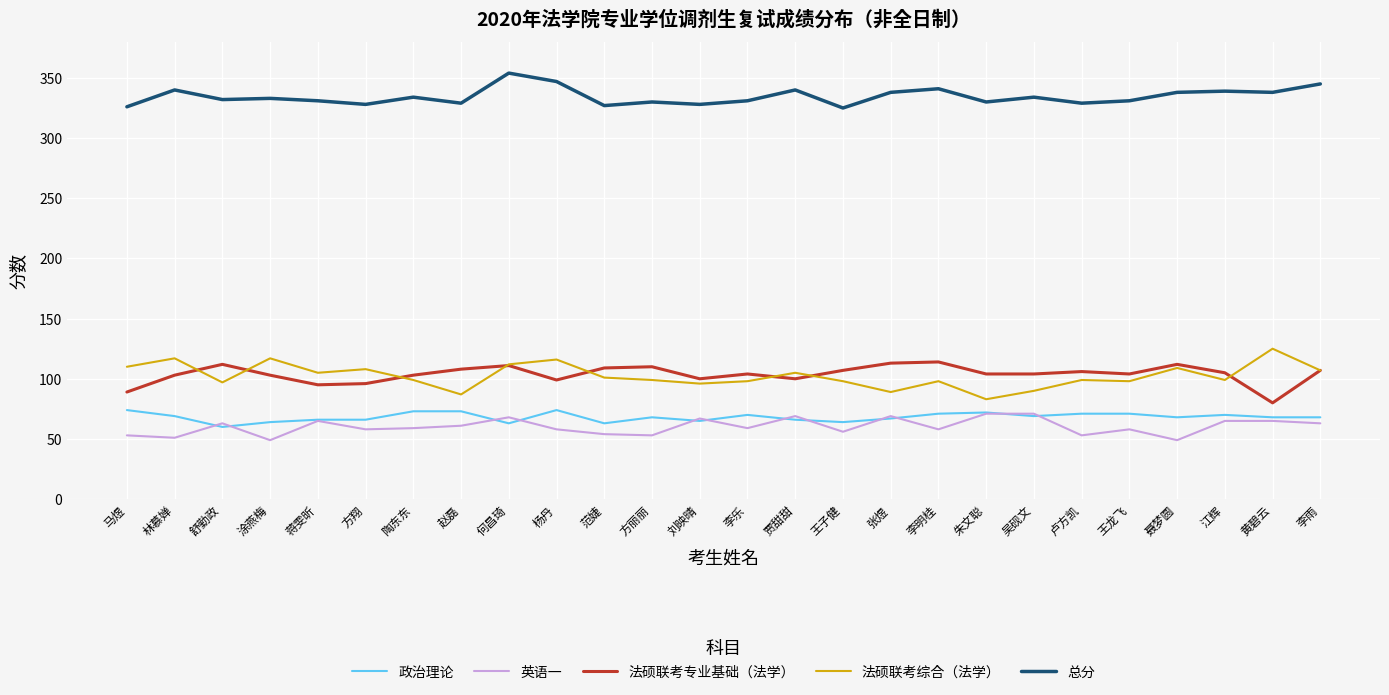

What position from the left is 杨丹?

10